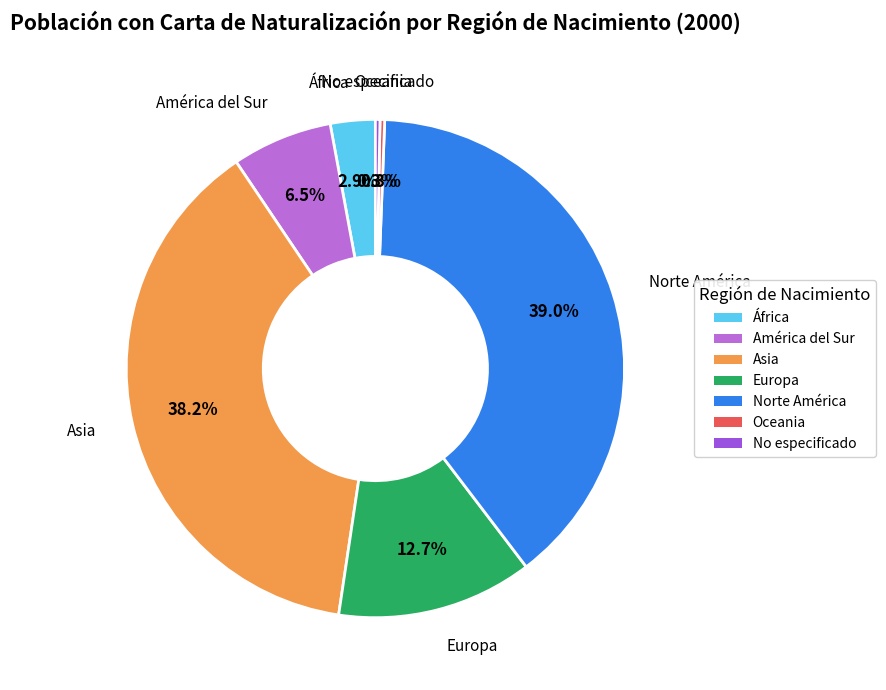

How many slices are in this pie chart?

7